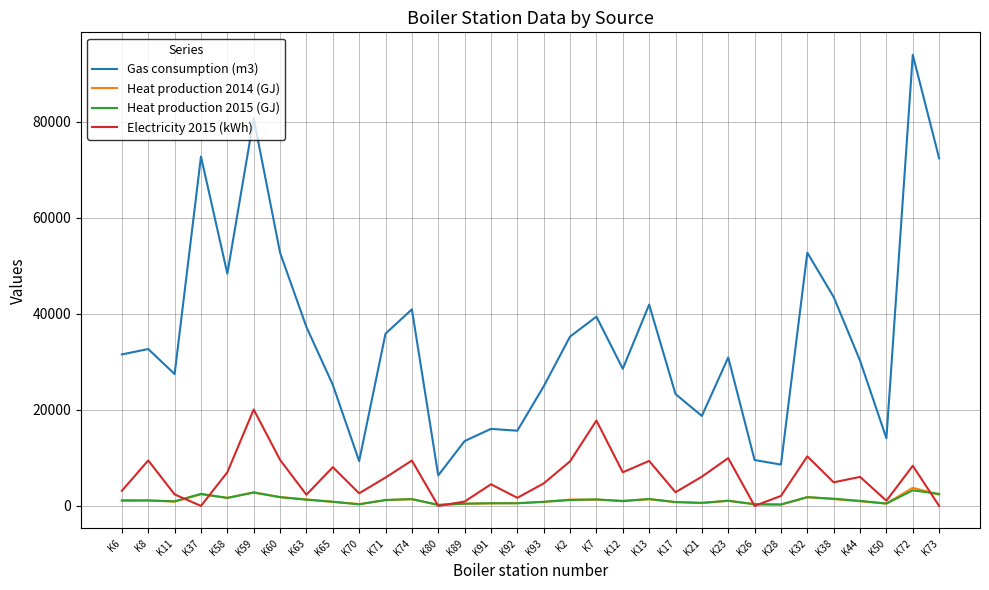

Which series has the largest range (max minus min)?

Gas consumption (m3)